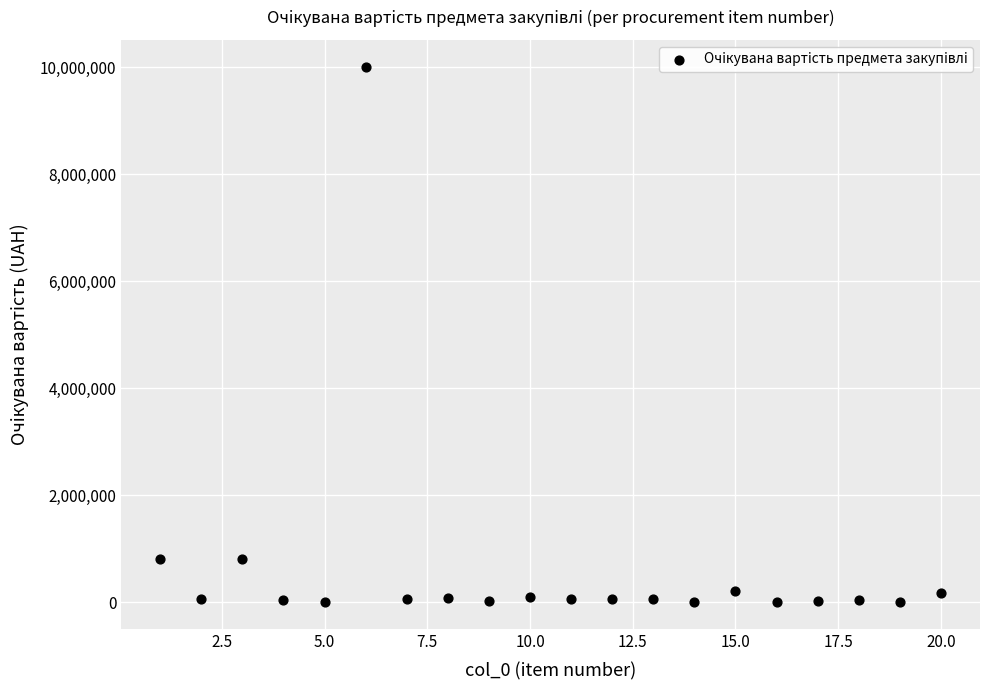

What is the range of Y values (max minus min)?

10011991.2